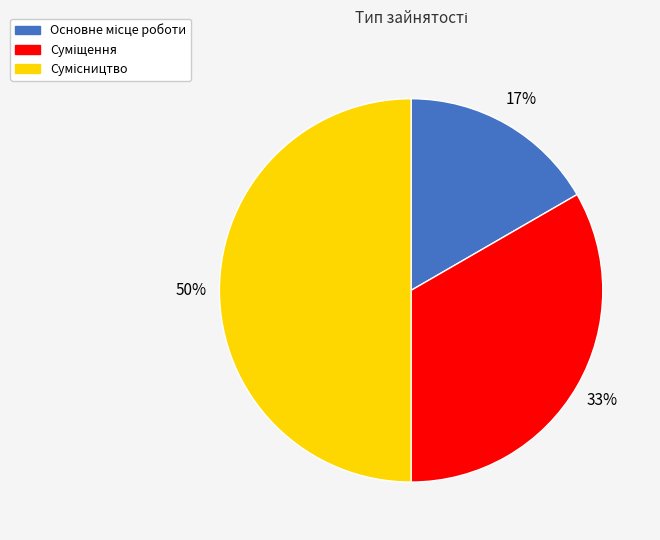

To the nearest percent, what is the average slice percentage?

33%